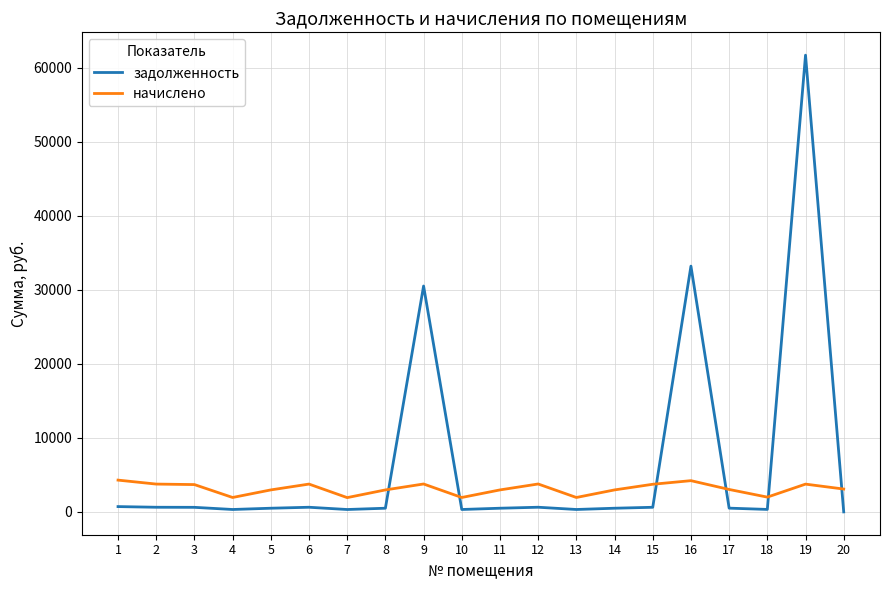

Which series has the widest spread of values?

задолженность